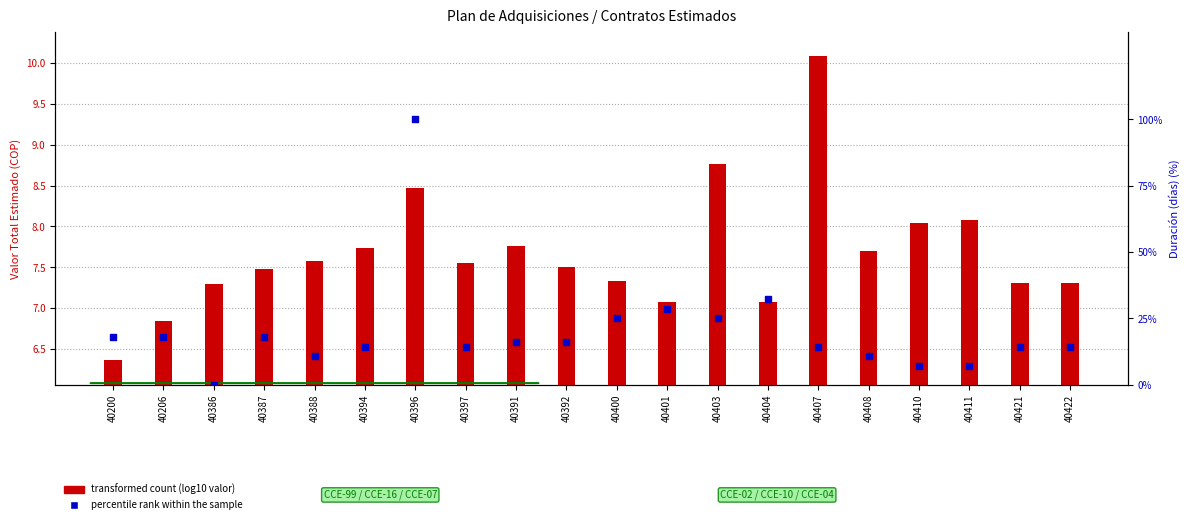

Is the value of transformed count (log10 valor) at 40386 greater than the value of percentile rank within the sample at 40392?

No